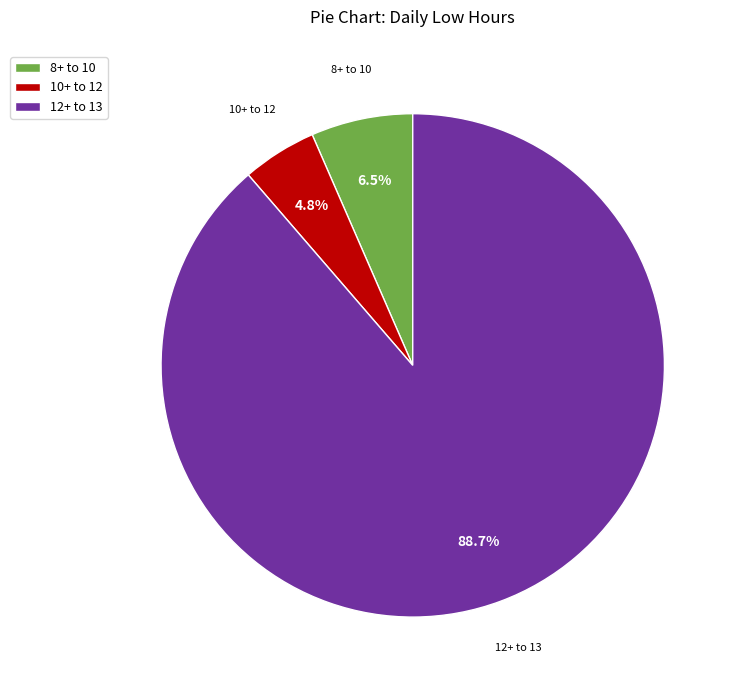

What portion of the pie excludes 12+ to 13?

11.3%